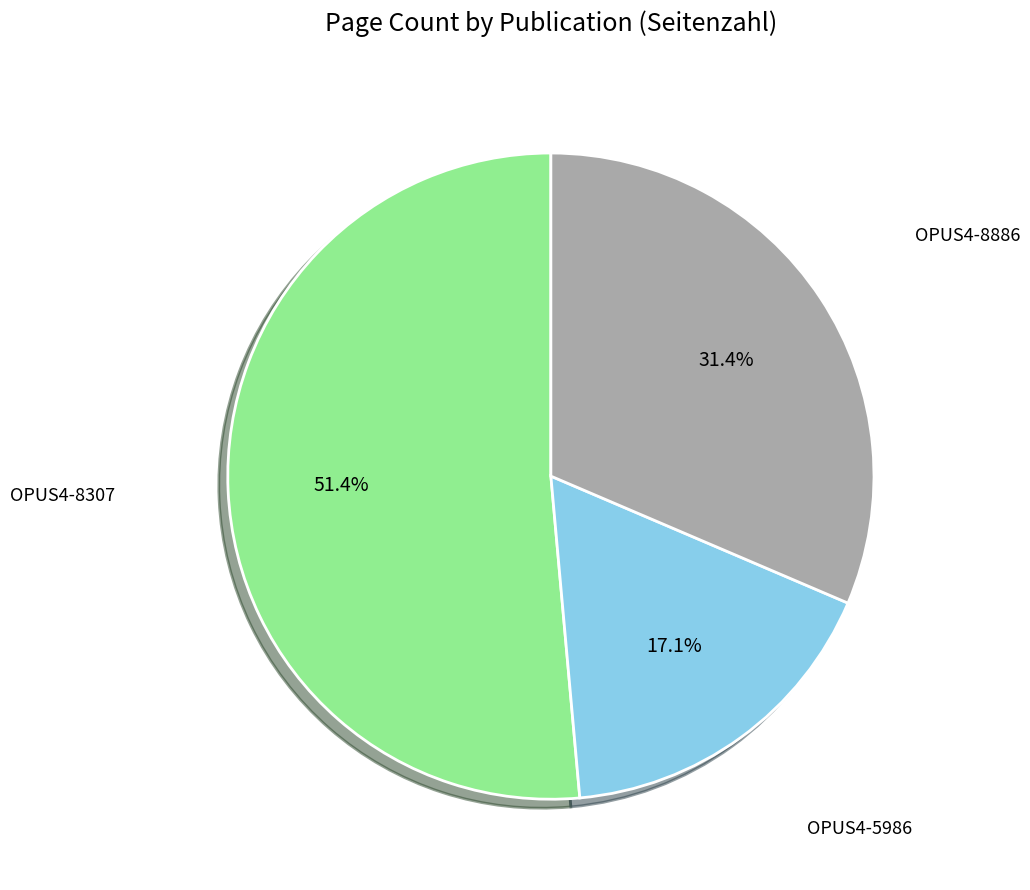

How many segments does this pie chart have?

3